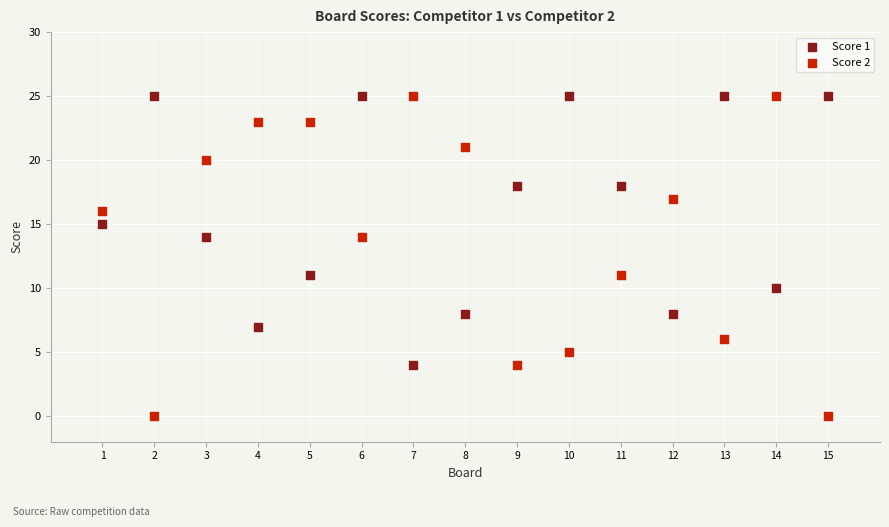

Across all data points, what is the range of Y values (max minus min)?

25